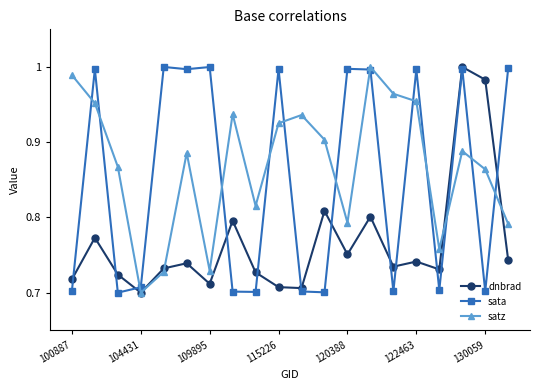

True or false: satz has more than 1 points higher than both neighbors.

True